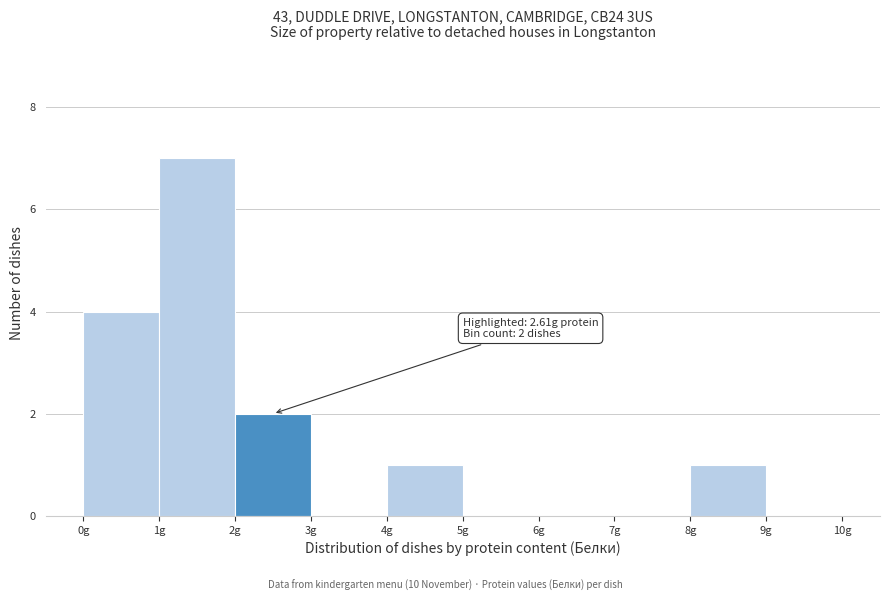

Which range on the x-axis has the tallest bar?

1 to 2